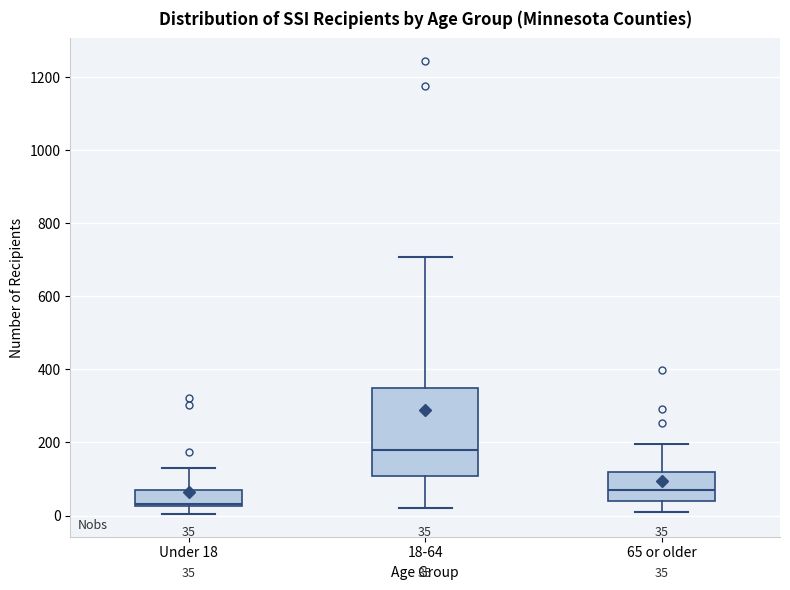

Which box's median line is the lowest?

Under 18